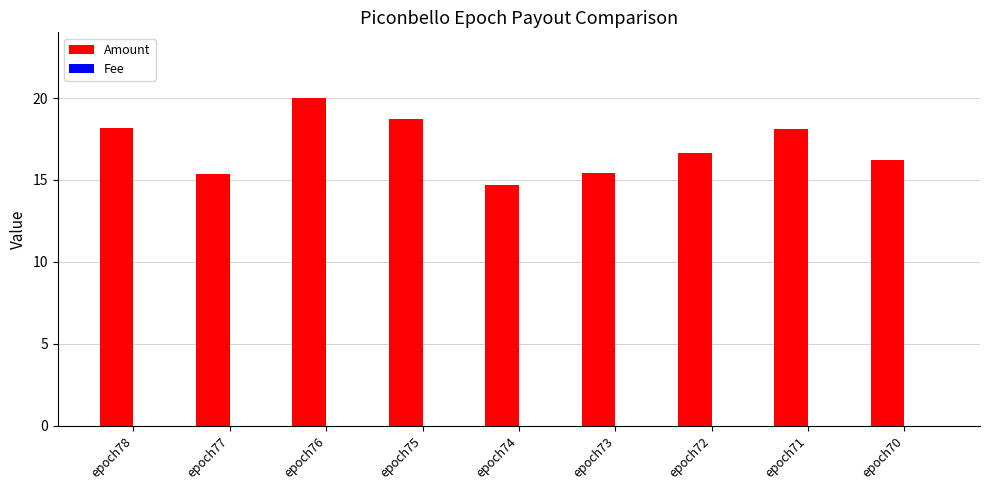

Between epoch77 and epoch71, which series saw the biggest shift?

Amount